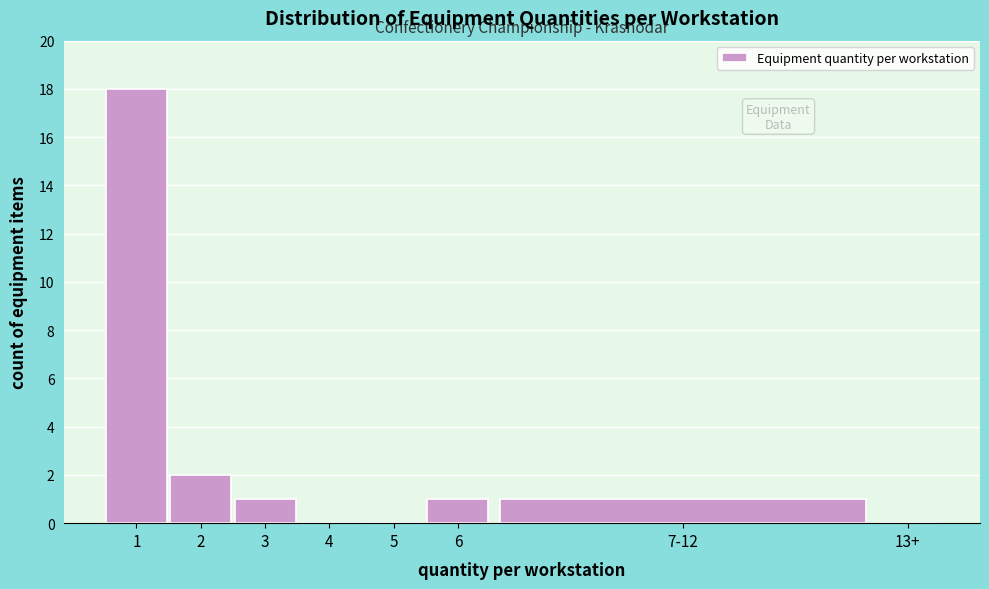

Reading left to right, transcribe all the data shown in this chart.

1=18	2=2	3=1	4=0	5=0	6=1	7-12=1	13+=0